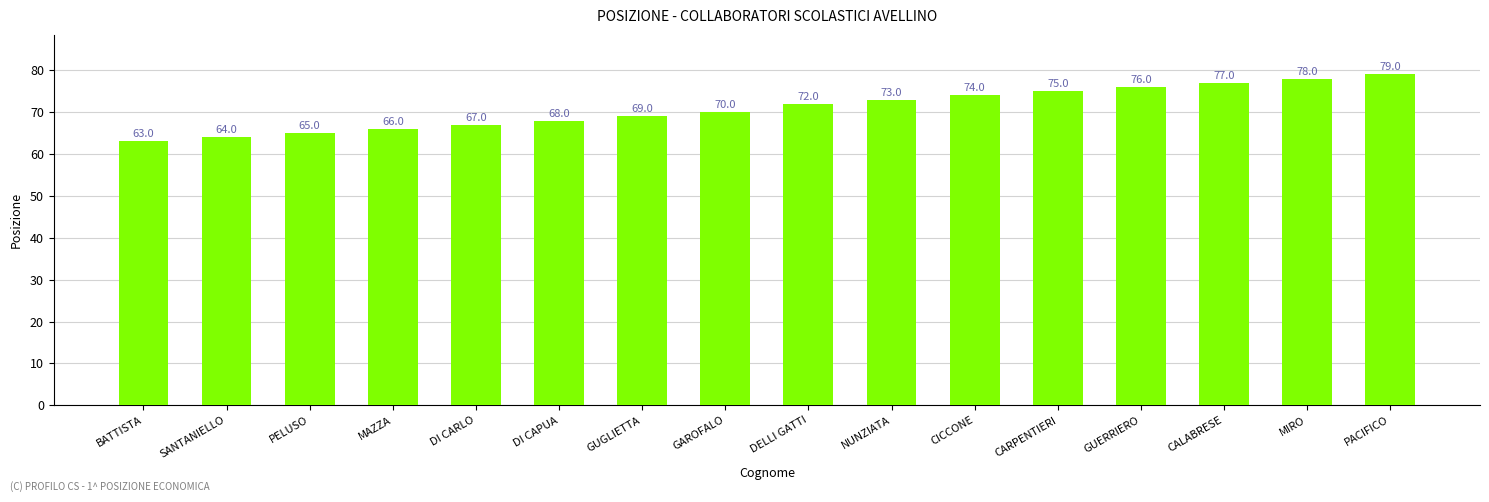

What is the difference between the maximum and second lowest values?

15